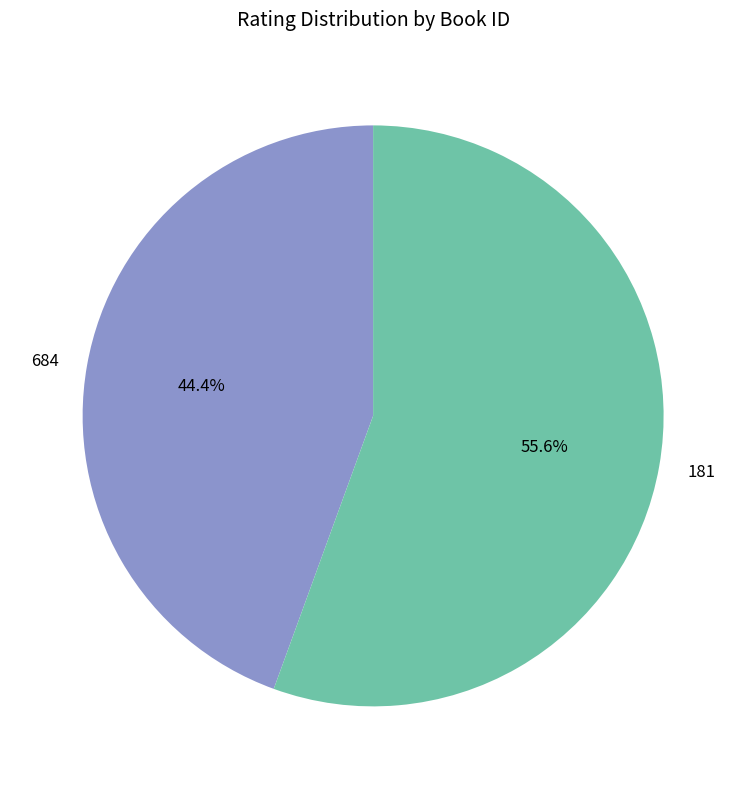

How many segments does this pie chart have?

2